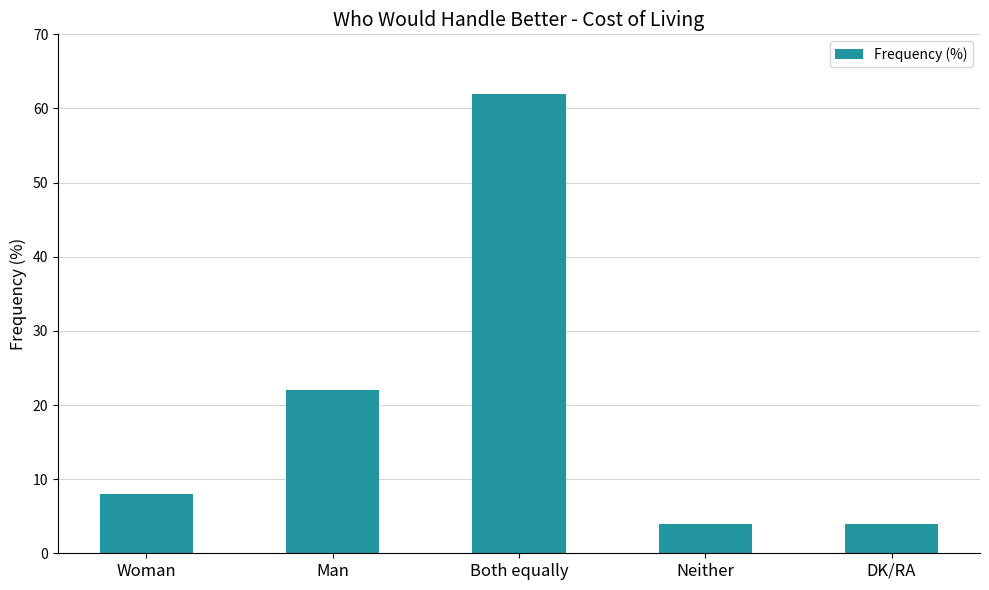

Where is the data nearest to the value 33?

Man